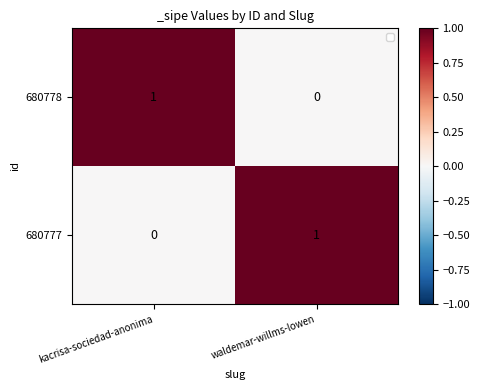

List the labels in order of 680778 value, largest first.

kacrisa-sociedad-anonima, waldemar-willms-lowen